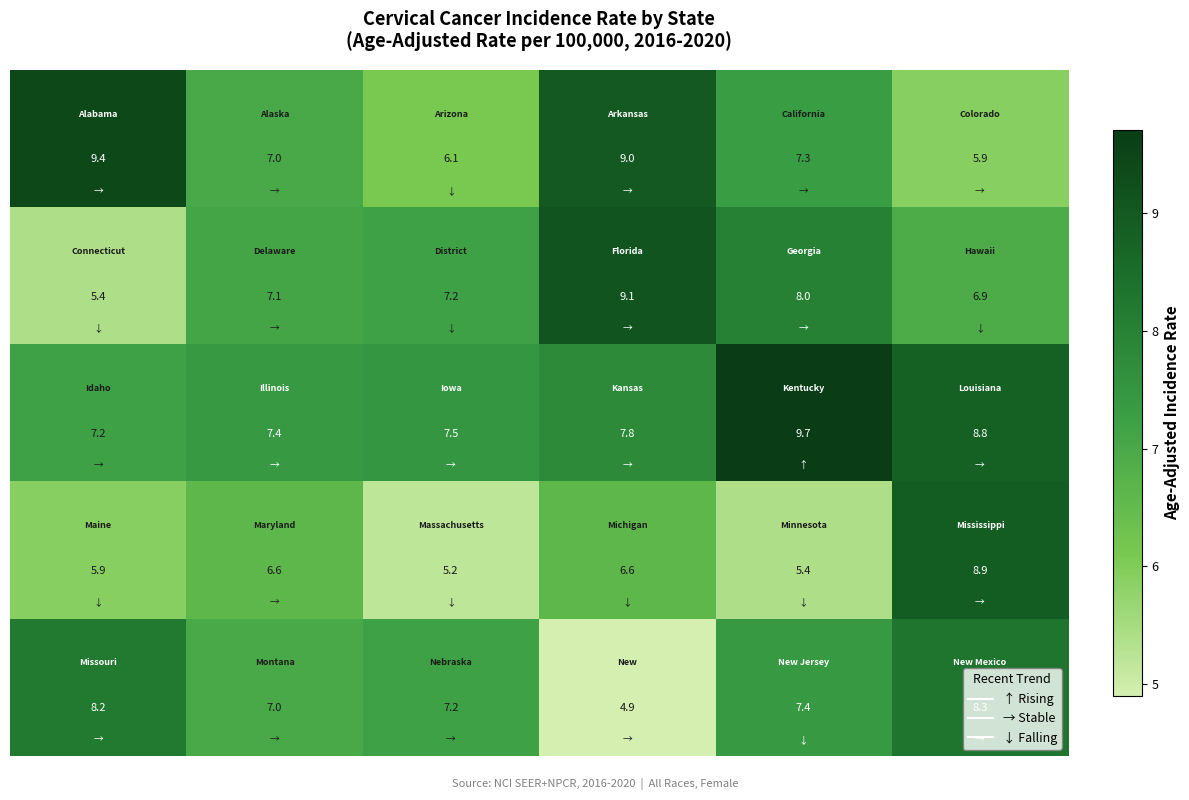

At how many categories does at least one series exceed 8?

4